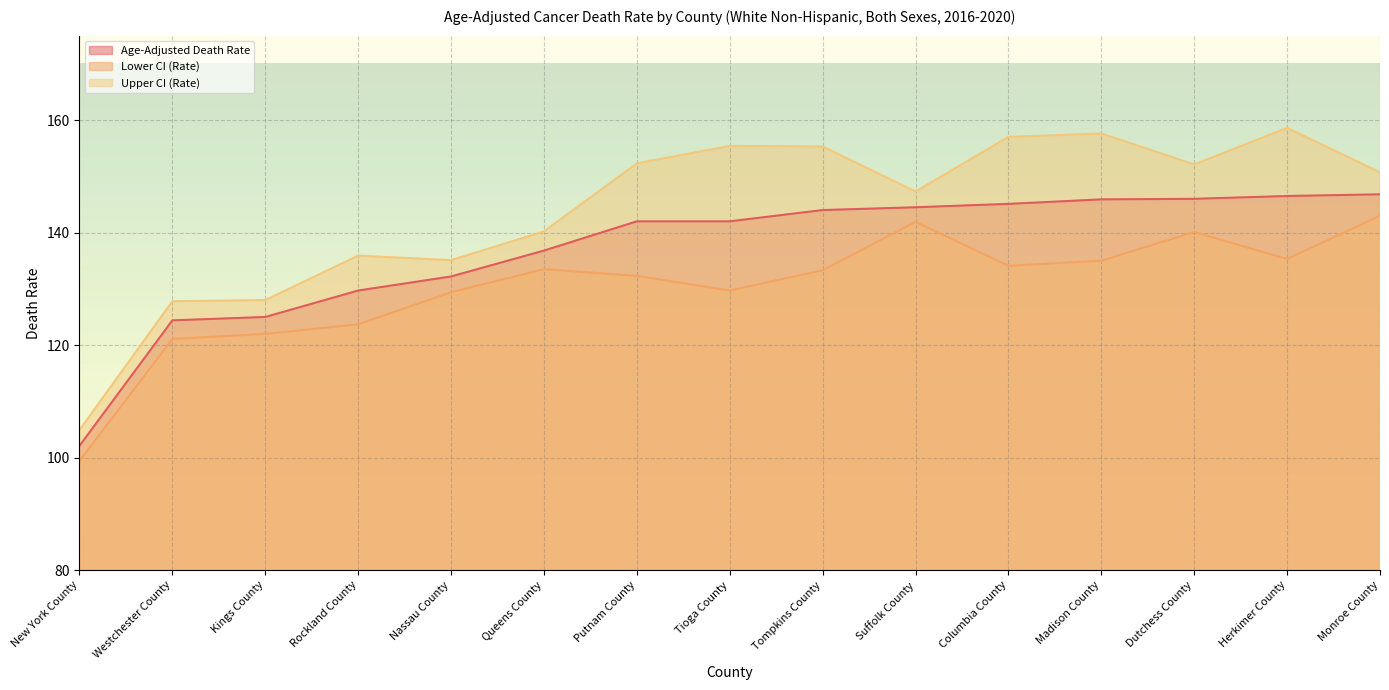

The Lower CI (Rate) series shows 168.6 at Rockland County. True or false?

False